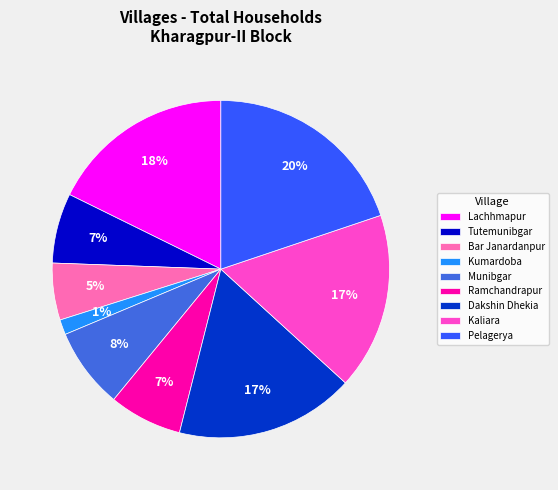

Is there any slice that represents more than half of the pie?

No